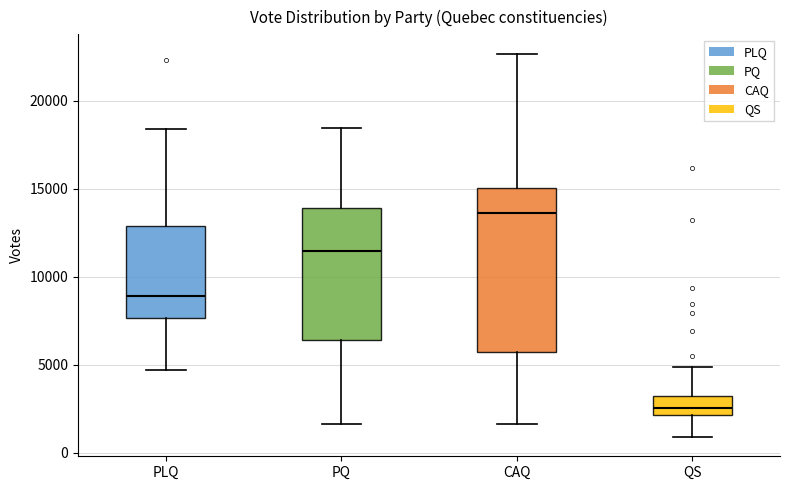

Reading left to right, read every box against the y-axis: the position of its median line, the range the box covers, and the ends of its whiskers. The values are not printed on the chart, so give them approximately, as read against the axis.

PLQ: median 9000, box 7500 to 13000, whiskers 4500 to 18500
PQ: median 11500, box 6500 to 14000, whiskers 1500 to 18500
CAQ: median 13500, box 5500 to 15000, whiskers 1500 to 22500
QS: median 2500, box 2000 to 3000, whiskers 1000 to 5000